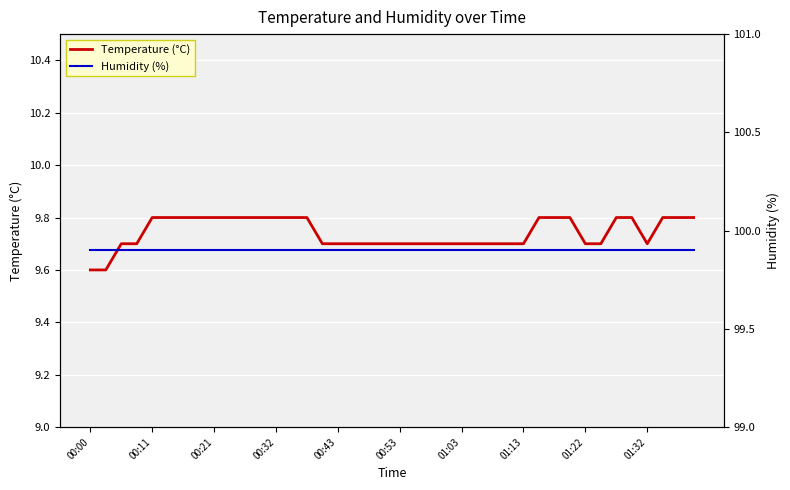

At how many categories does at least one series exceed 71?

40